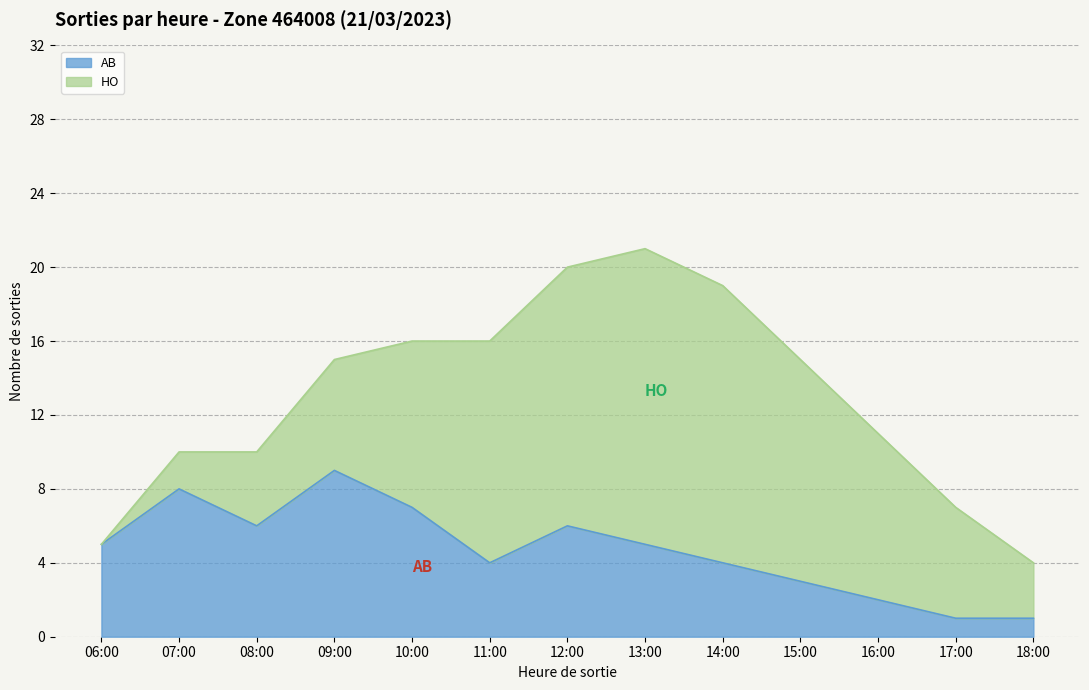

What is the label of the 6th point from the right?

13:00